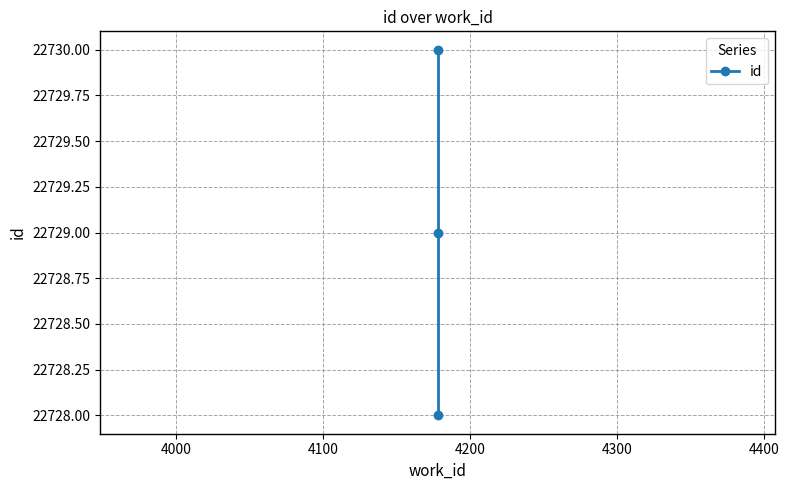

The chart shows a value of 11499 at 4000. True or false?

False